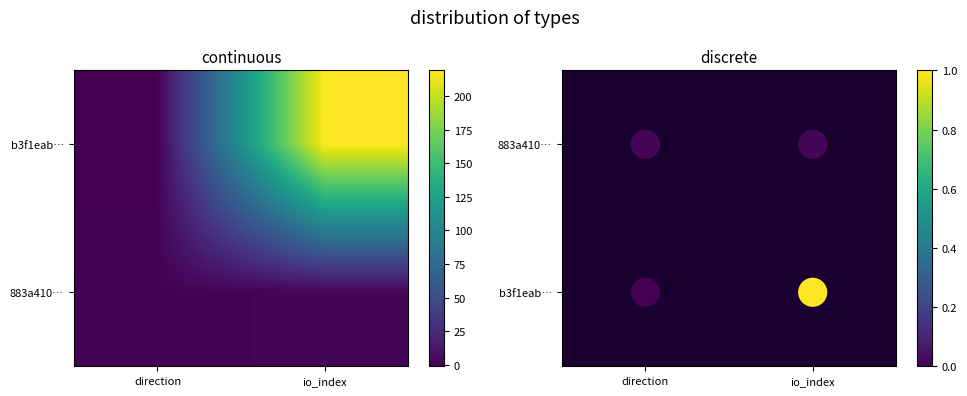

Which series changed the most between 0 and 1?

b3f1eab004bb4e881dc6a754d2615ea9ffd7deb